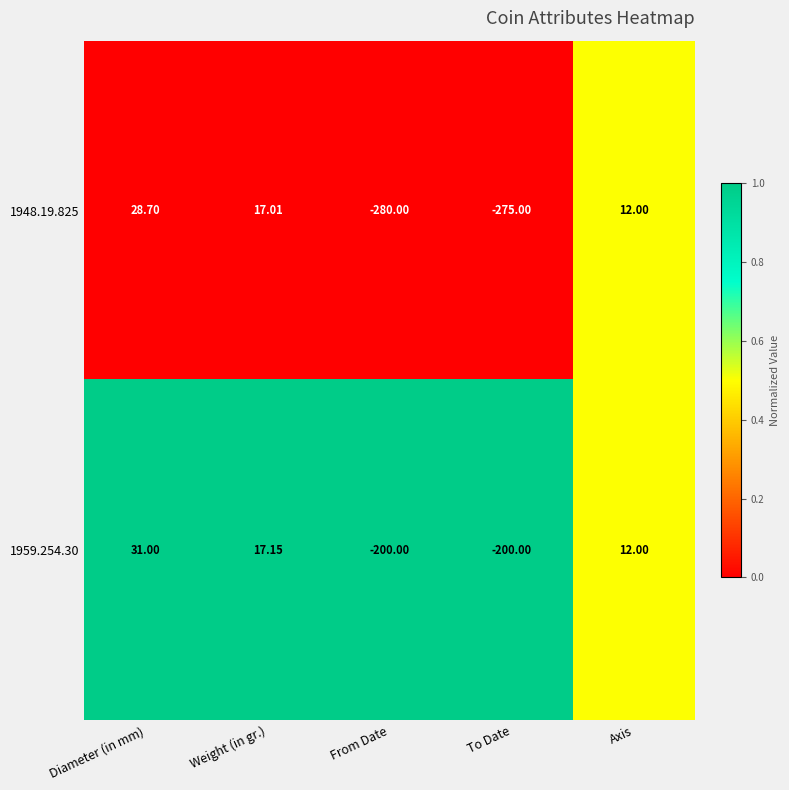

Rank the series at From Date from lowest to highest value.

1948.19.825, 1959.254.30